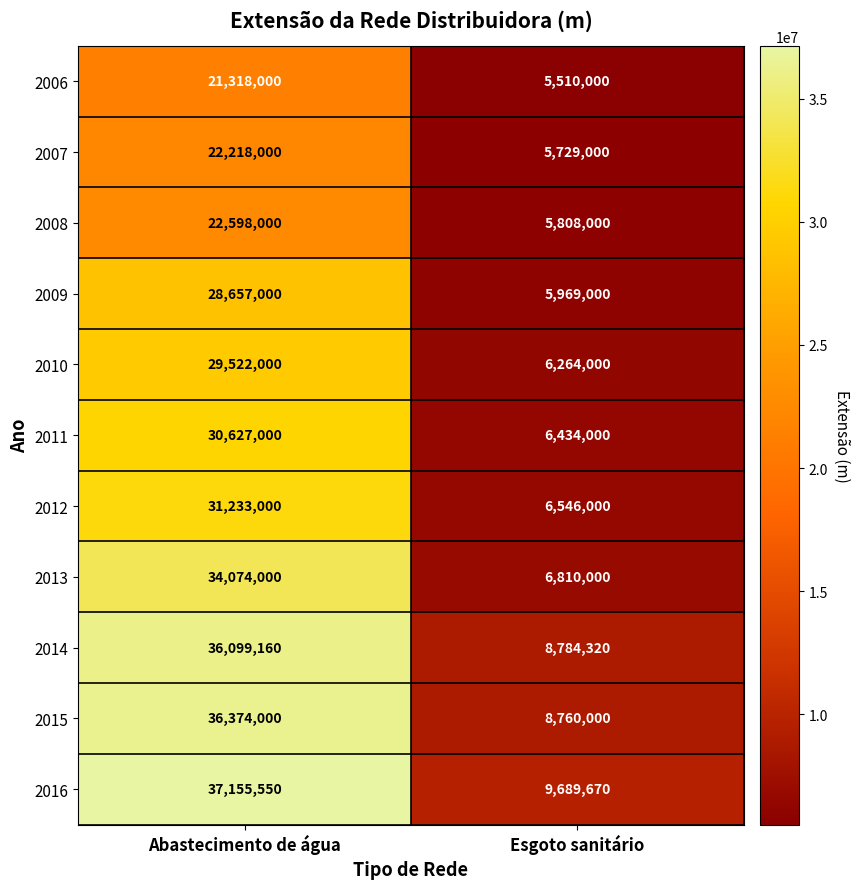

How many data points does each series have?

2